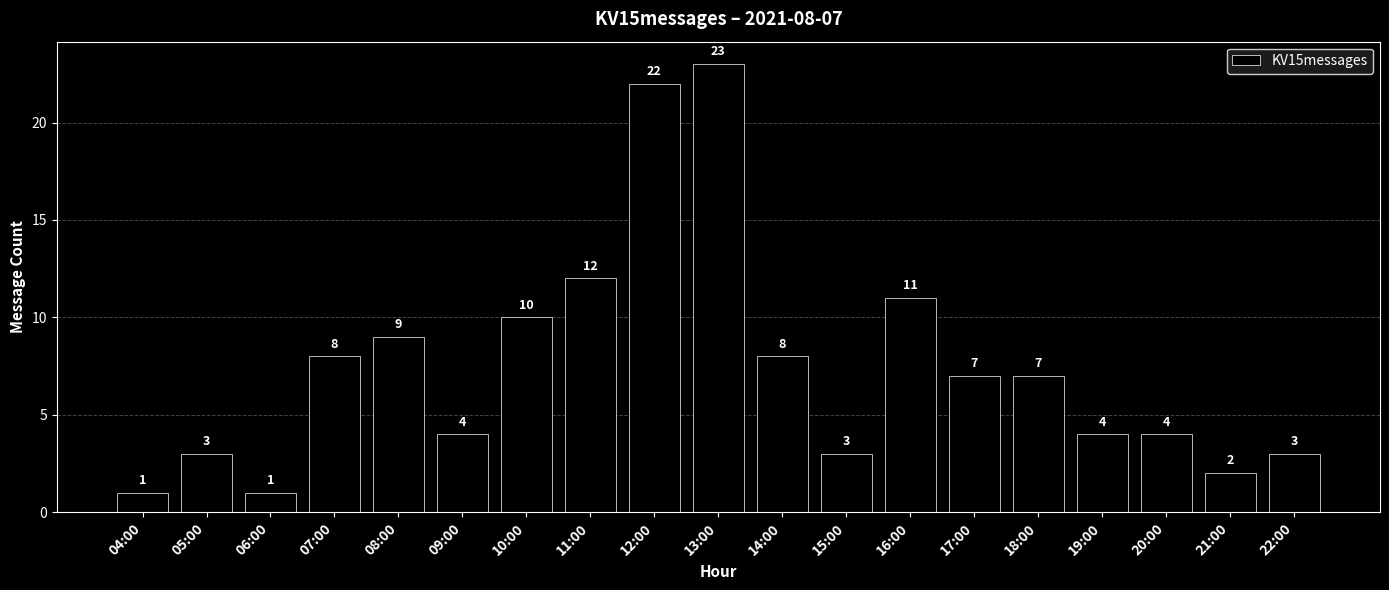

How many bars are there in total?

19